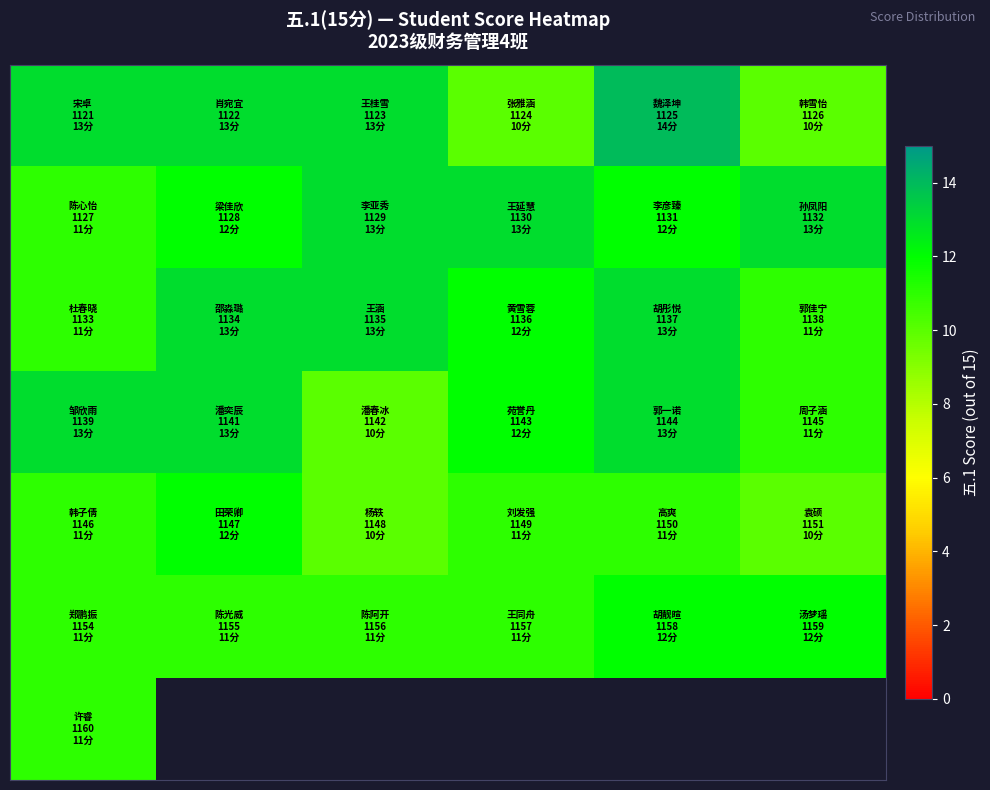

What is the difference between the highest and lowest values at 1?

2.0